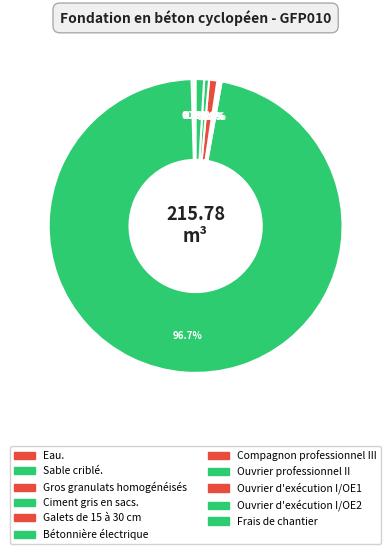

What is the change in value from Eau. to Ouvrier d'exécution I/OE1?

+1.8